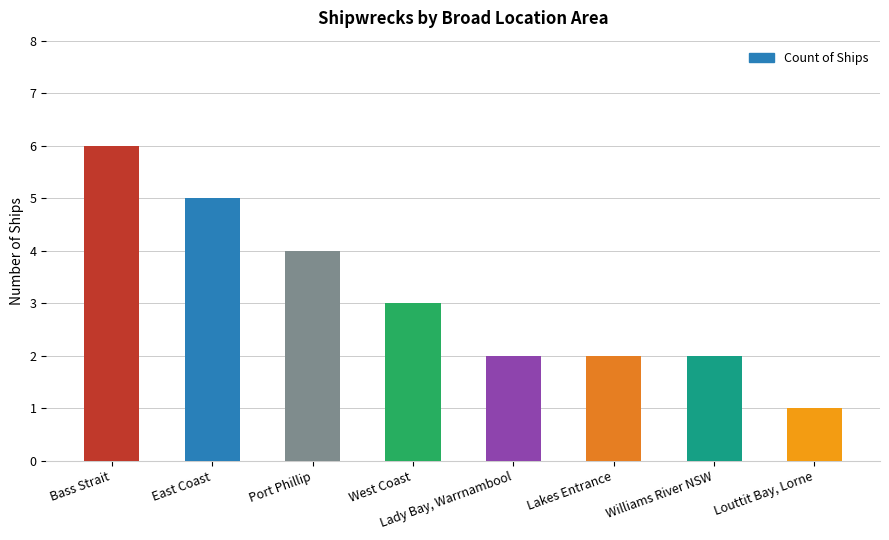

How many series are shown in this chart?

1